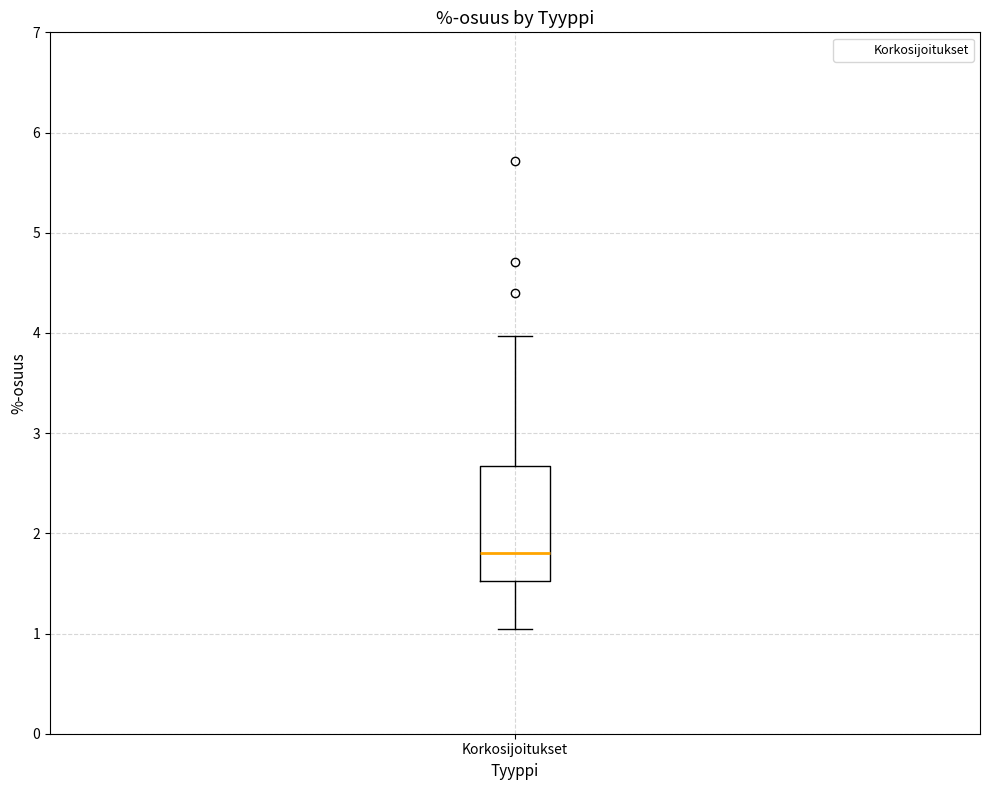

Read this box plot against the y-axis: the position of the median line, the range covered by the box, and the ends of both whiskers. The values are not printed on the chart, so give them approximately, as read against the axis.

median 1.8, box 1.5 to 2.7, whiskers 1.0 to 4.0